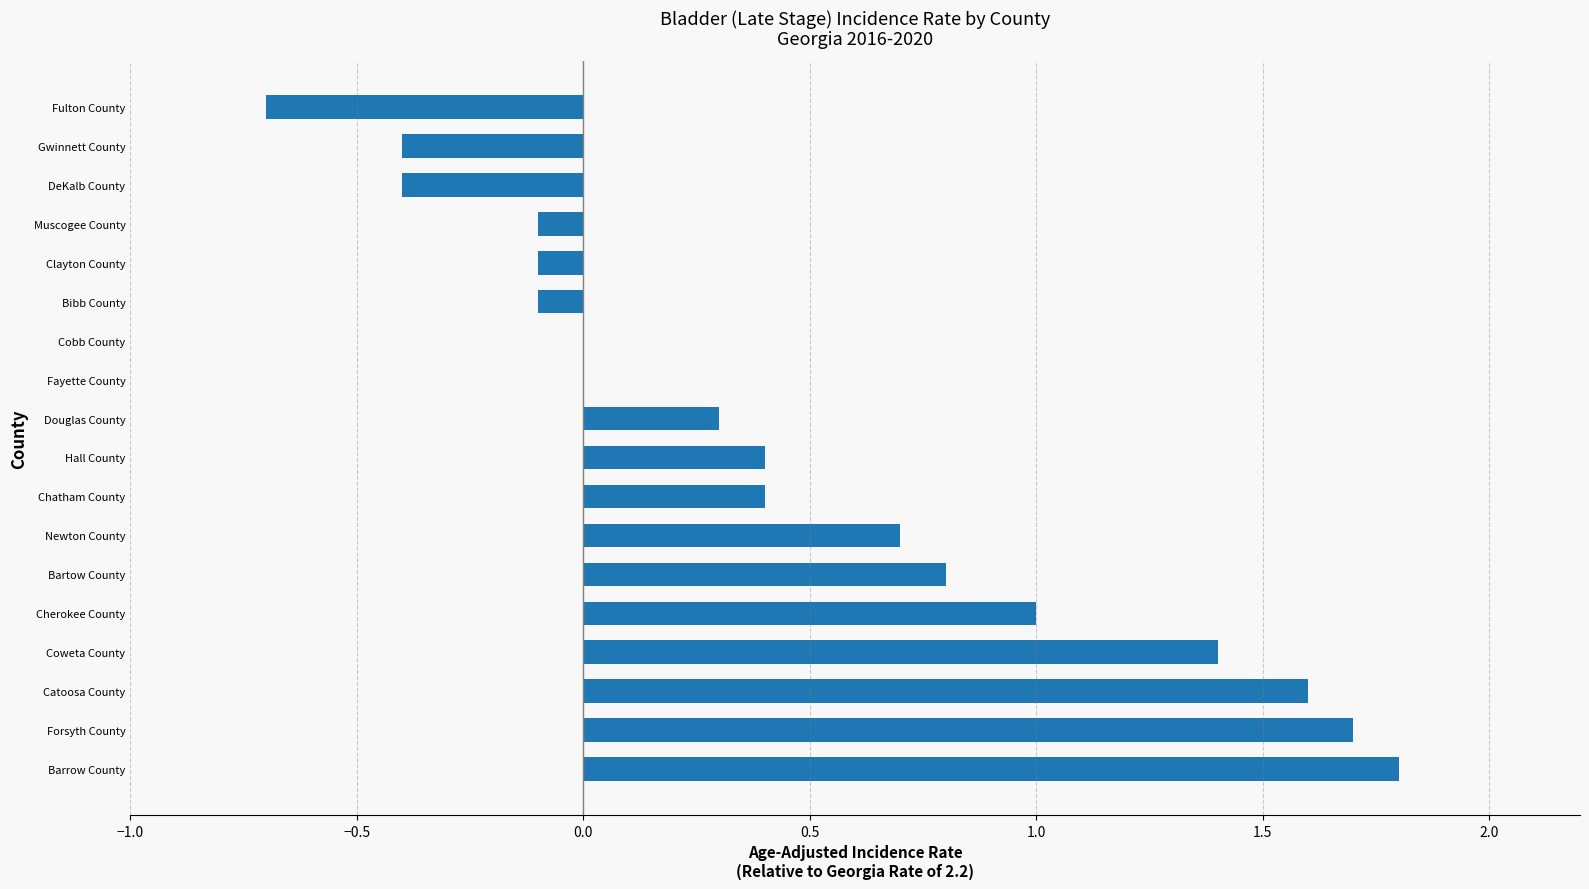

What is the greatest value displayed?

1.8